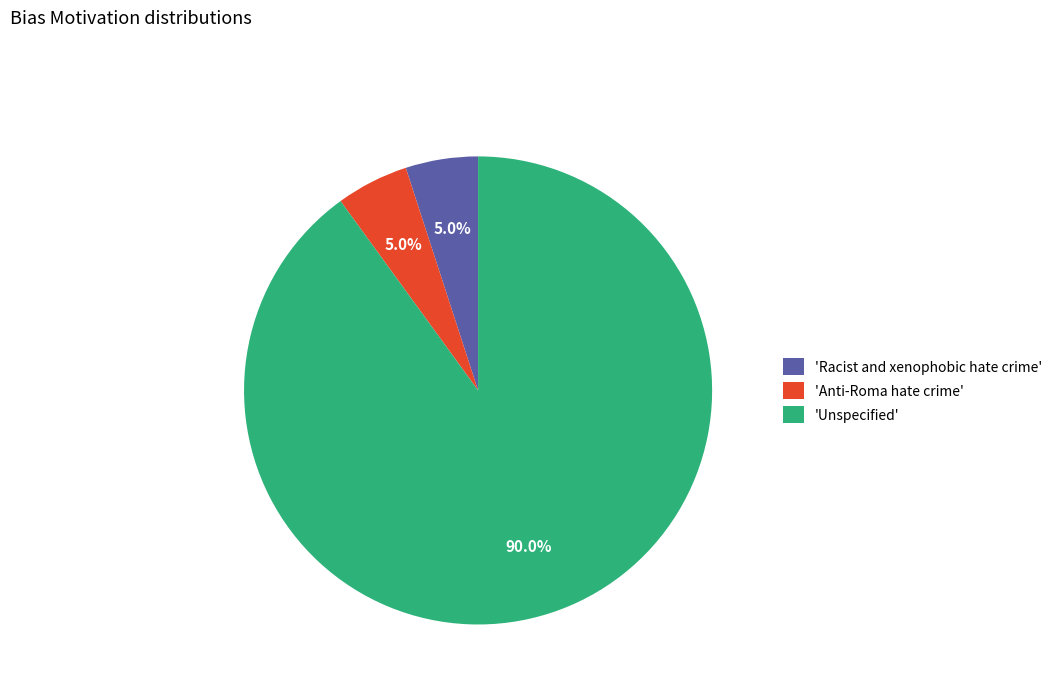

Does 'Racist and xenophobic hate crime' represent more than half of the total?

No